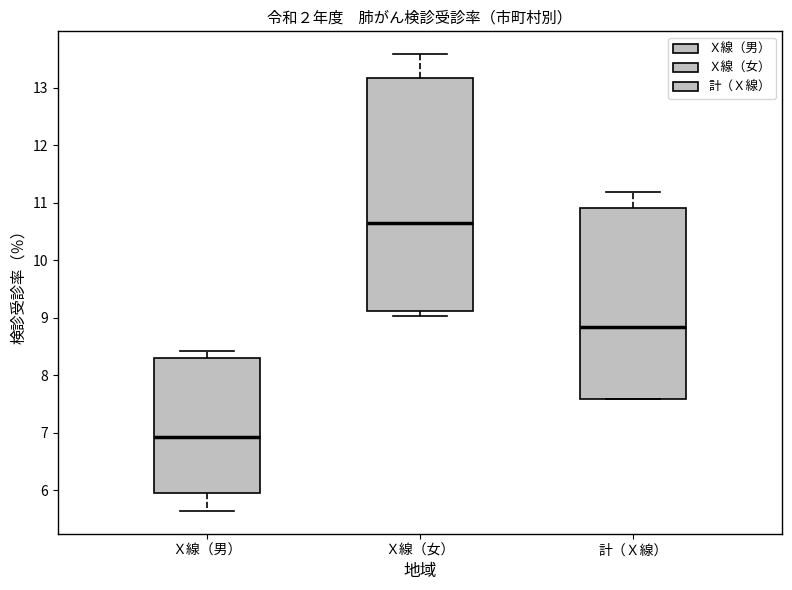

Where is the lower edge of the box for 計（Ｘ線） on the y-axis? The values are not printed on the chart, so give them approximately, as read against the axis.

7.6